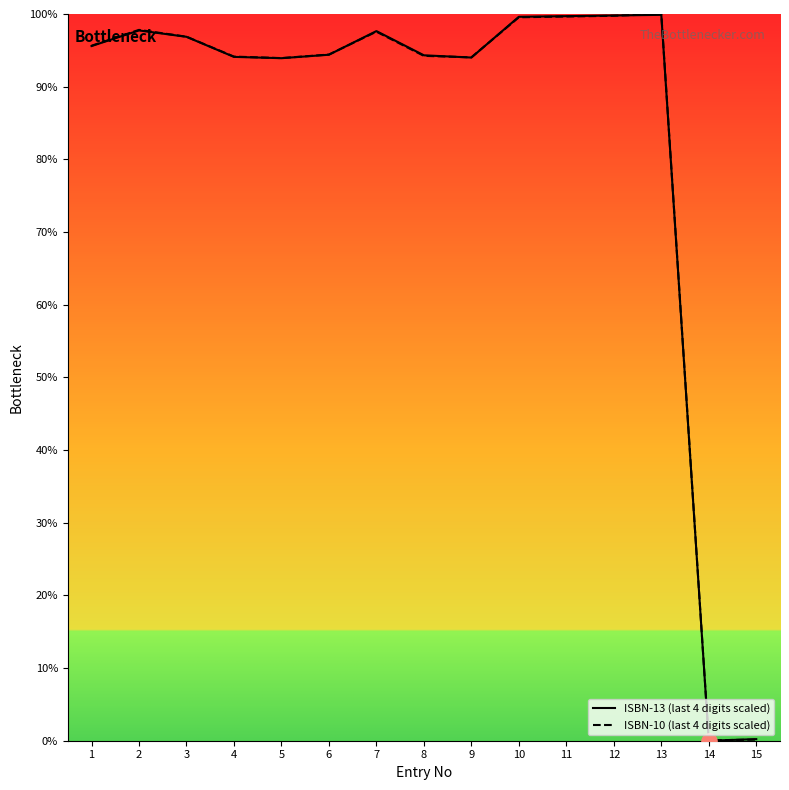

Which series has the largest total across all categories?

ISBN-10 (last 4 digits scaled)